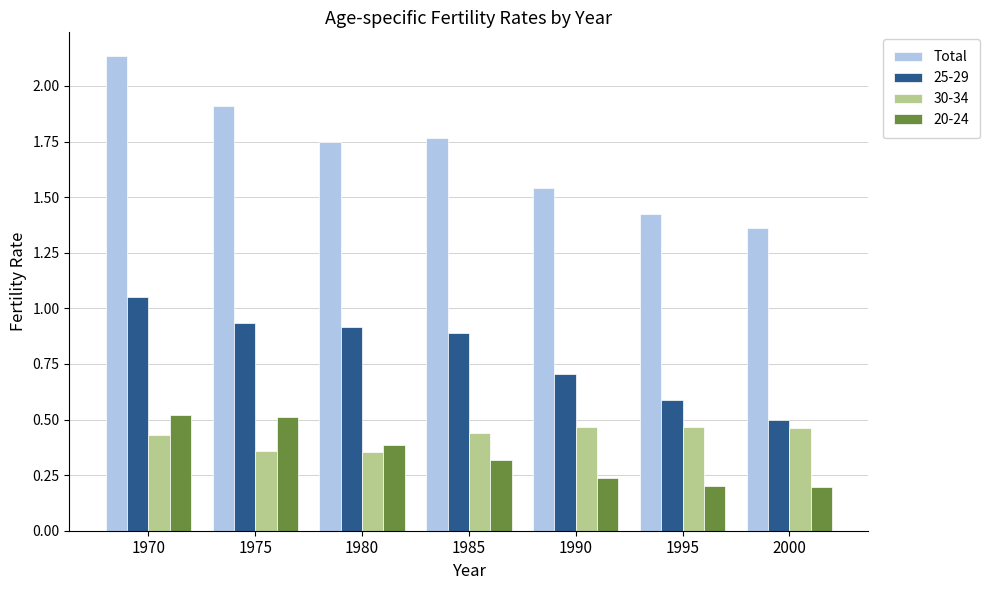

Which series has the largest range (max minus min)?

Total